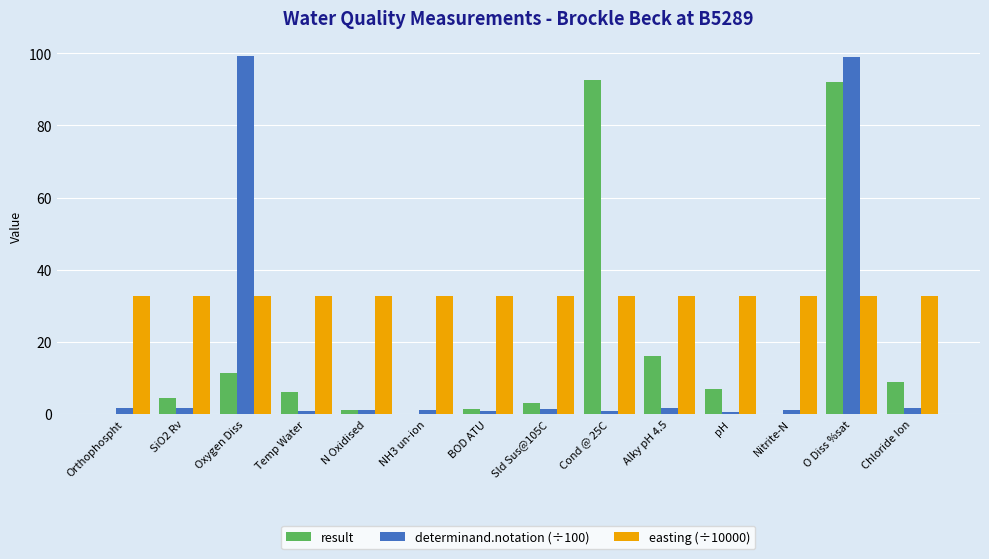

Which series has the largest range (max minus min)?

determinand.notation (÷100)